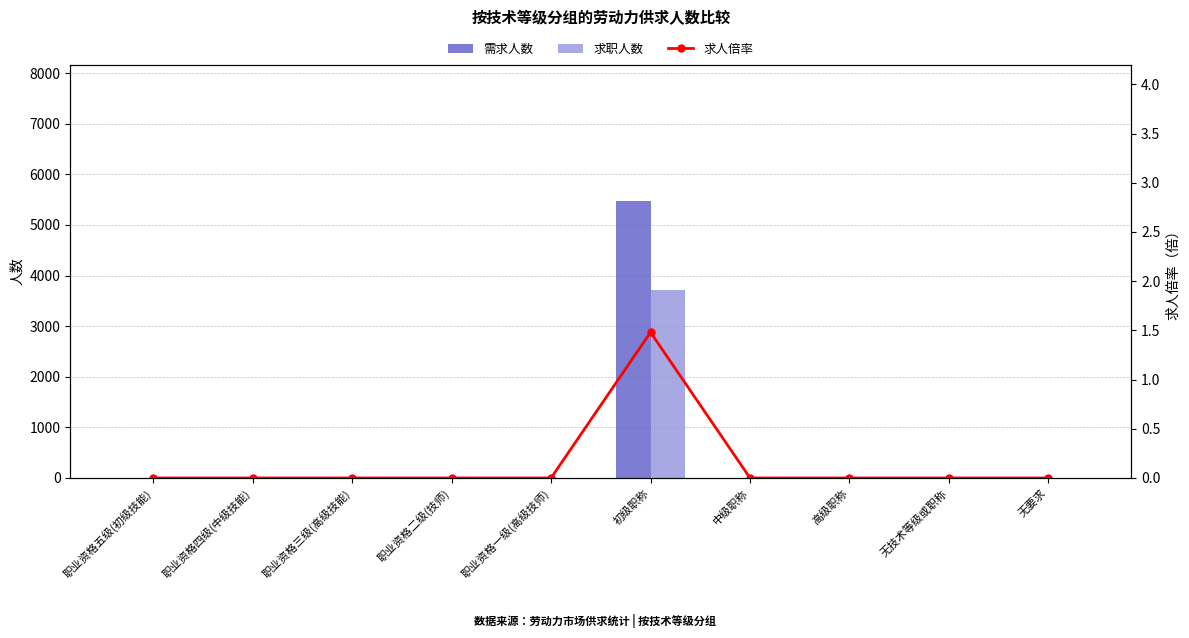

What is the label of the 10th bar from the left?

无要求